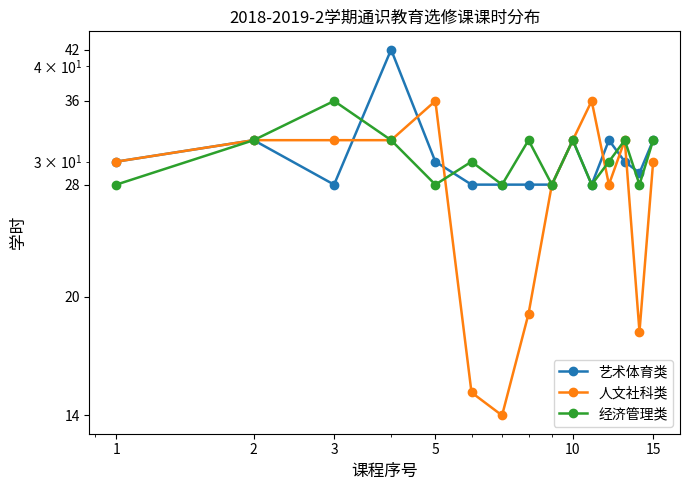

Rank the series at 1 from highest to lowest value.

艺术体育类, 人文社科类, 经济管理类